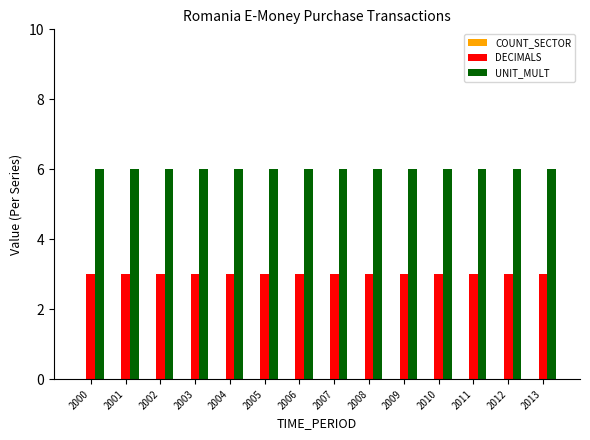

The value of UNIT_MULT at 2006 is 4. True or false?

False